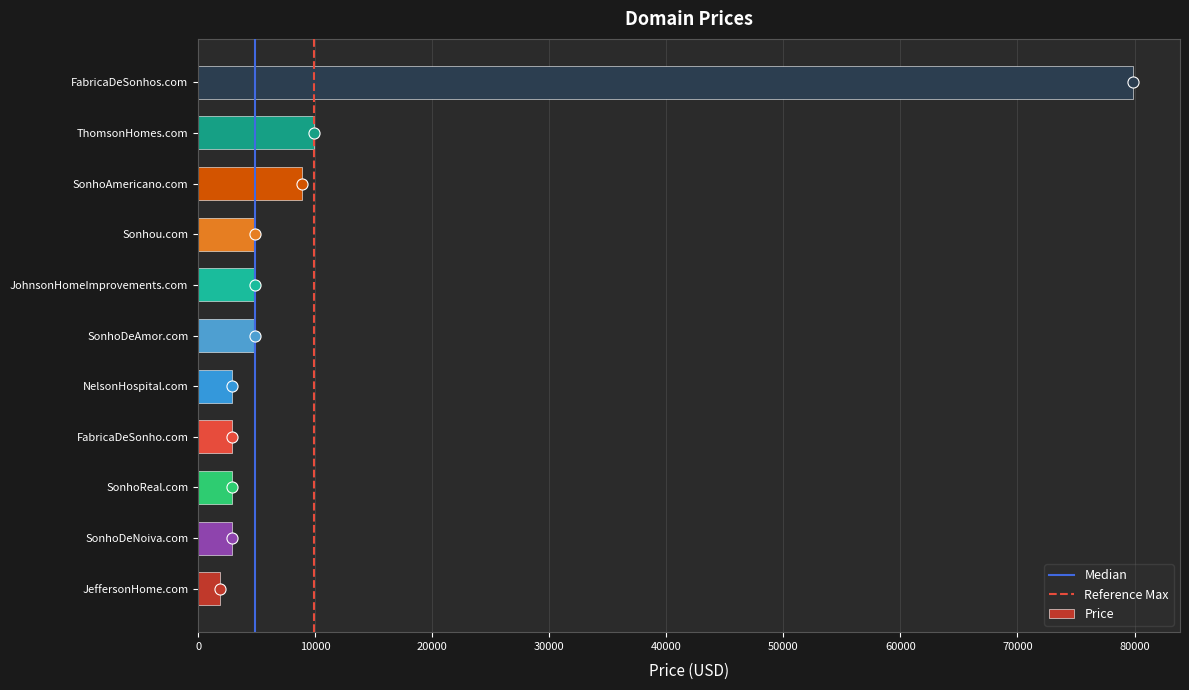

Are the bars horizontal?

Yes